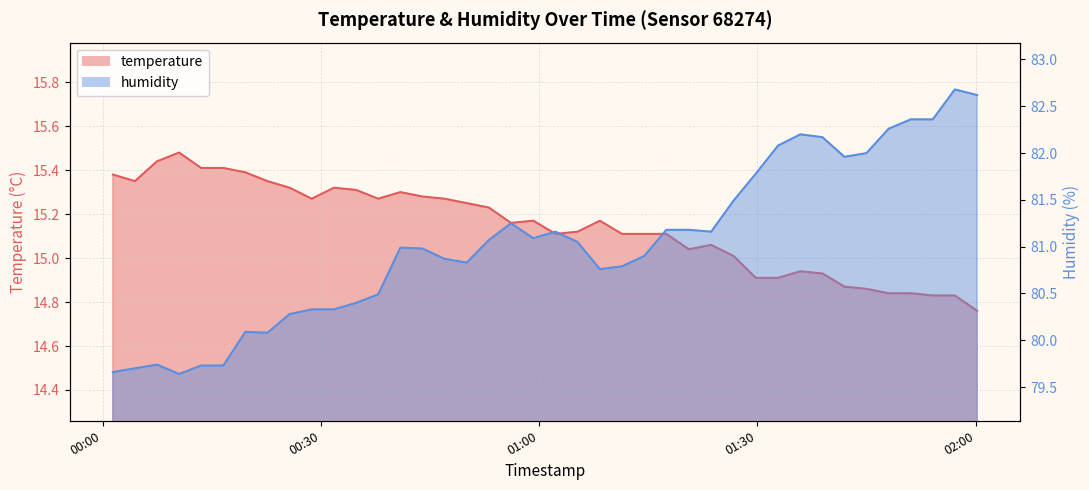

The value of temperature at 2023-08-01T01:17:29 is 15.1. True or false?

True